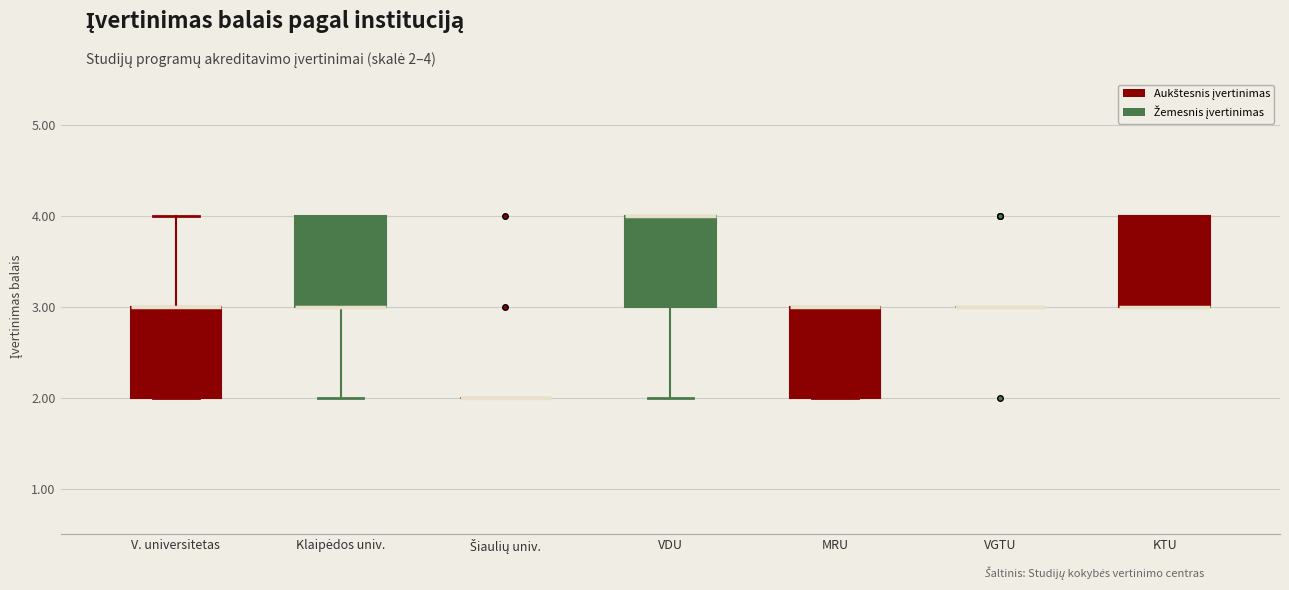

Reading left to right, transcribe this box plot: for each box, give where its median line is, the range the box spans, and where its two whiskers end, as read against the y-axis. The values are not printed on the chart, so give them approximately, as read against the axis.

V. universitetas: median 3 (drawn on the box's upper edge), box 2 to 3, whiskers 2 to 4
Klaipėdos univ.: median 3 (drawn on the box's lower edge), box 3 to 4, whiskers 2 to 4
Šiaulių univ.: box collapsed to a line at 2, whiskers 2 to 2
VDU: median 4 (drawn on the box's upper edge), box 3 to 4, whiskers 2 to 4
MRU: median 3 (drawn on the box's upper edge), box 2 to 3, whiskers 2 to 3
VGTU: box collapsed to a line at 3, whiskers 3 to 3
KTU: median 3 (drawn on the box's lower edge), box 3 to 4, whiskers 3 to 4